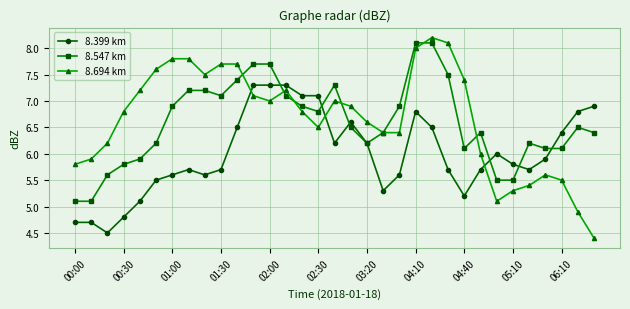

What are all the series names shown in the legend?

8.399 km, 8.547 km, 8.694 km